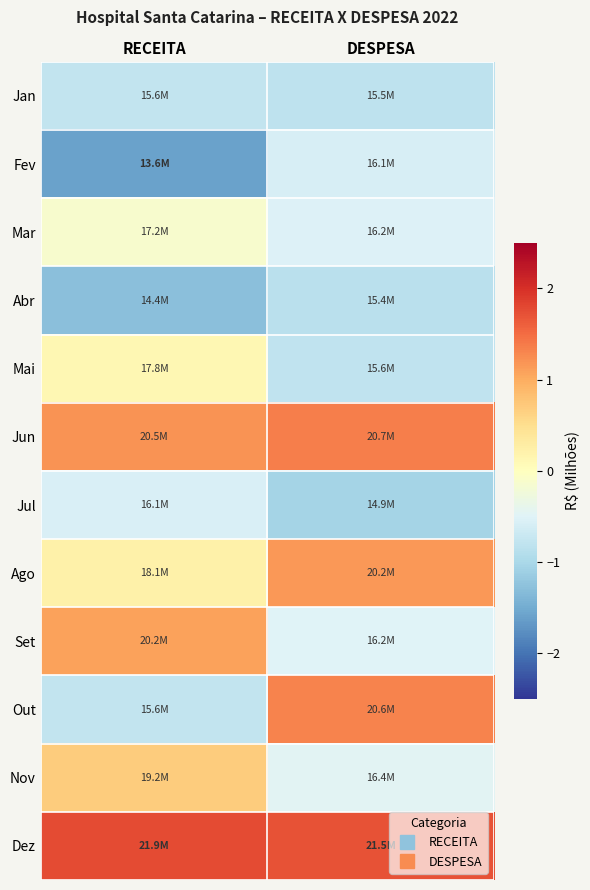

Between RECEITA and DESPESA, which is larger?

RECEITA